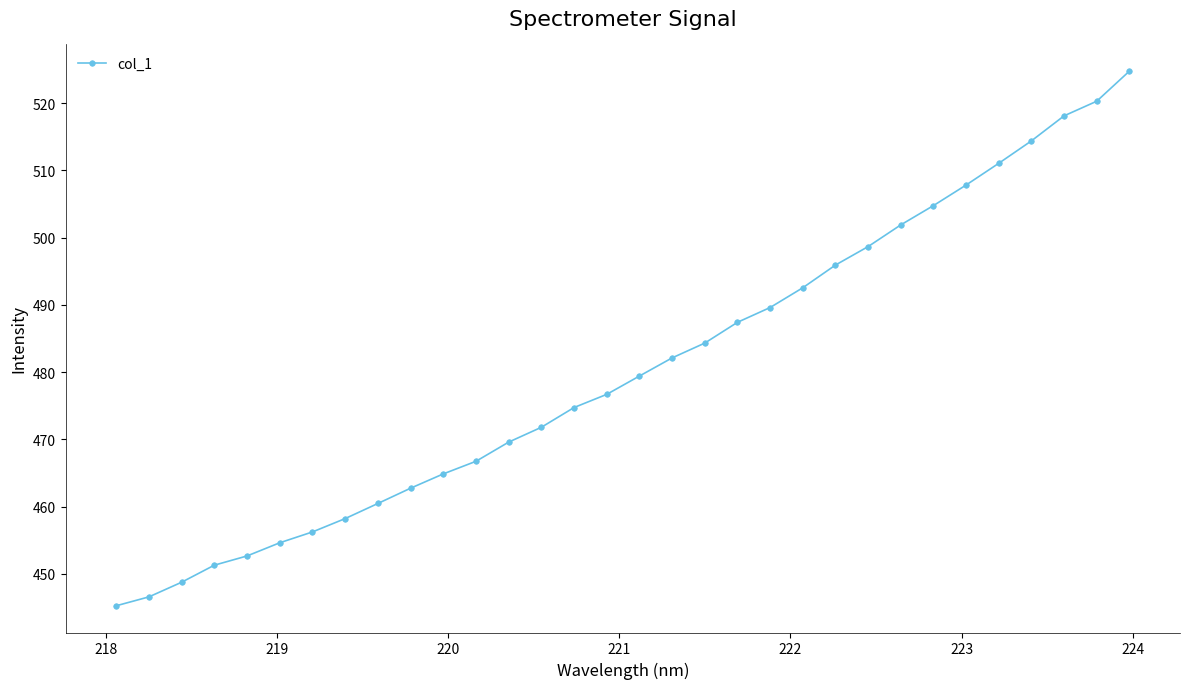

What is the difference between the second highest and minimum values?

75.0